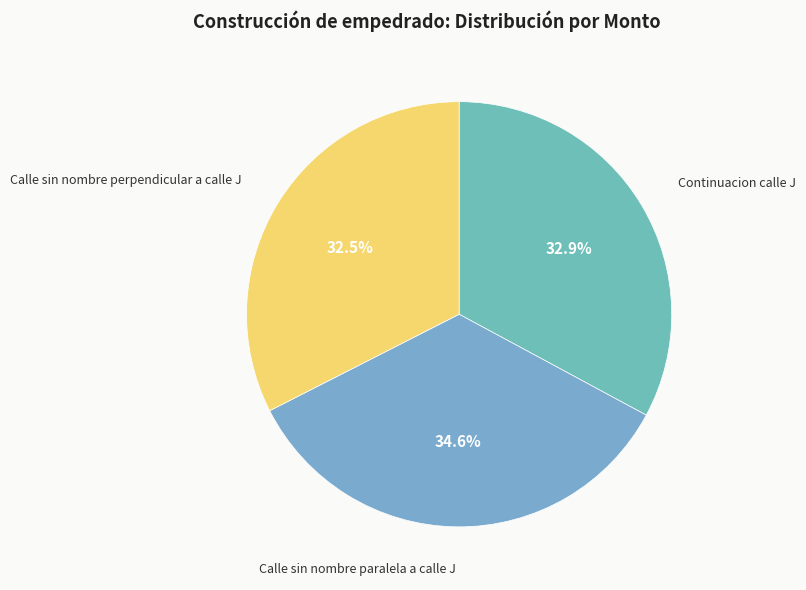

How many segments does this pie chart have?

3